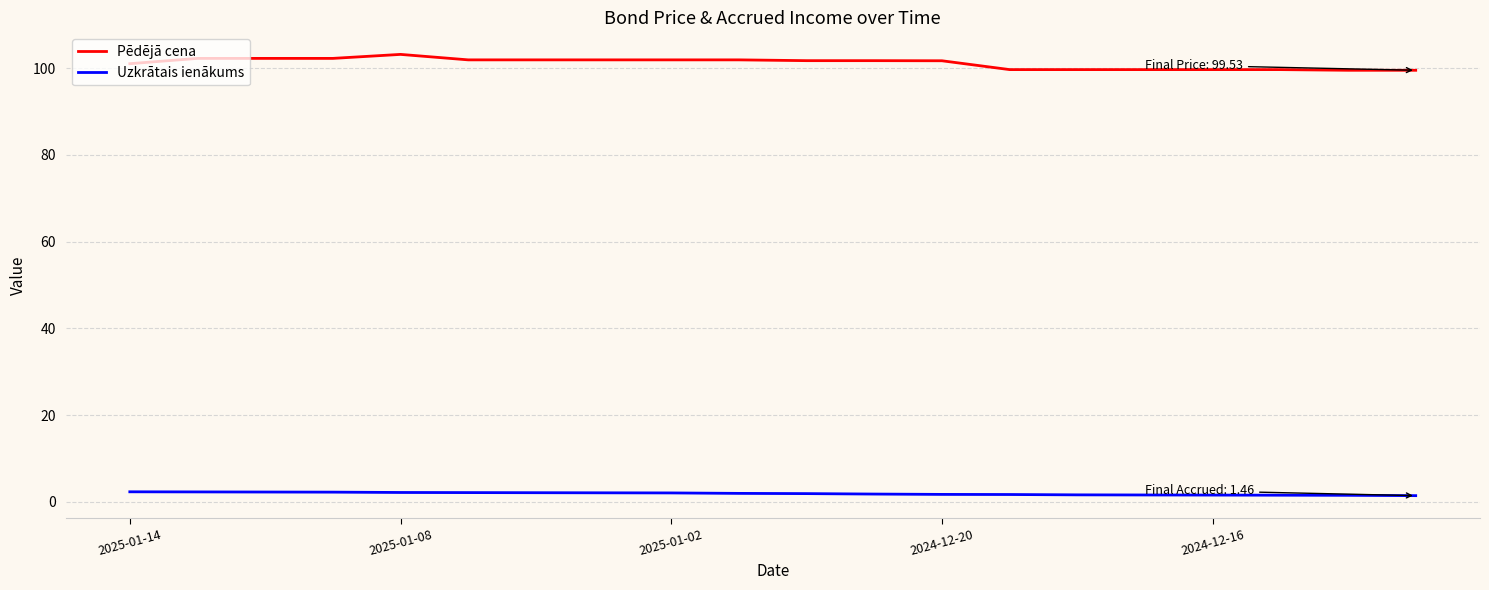

True or false: Uzkrātais ienākums and Pēdējā cena cross at least once.

False